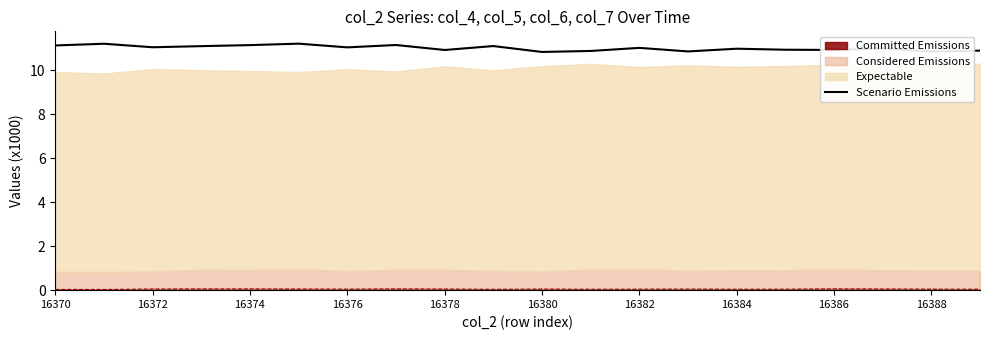

Reading left to right, what are all the values shown in this chart?

11.1	11.2	11.1	11.1	11.2	11.2	11.1	11.2	10.9	11.1	10.8	10.9	11.0	10.9	11.0	10.9	10.9	11.0	10.9	10.9